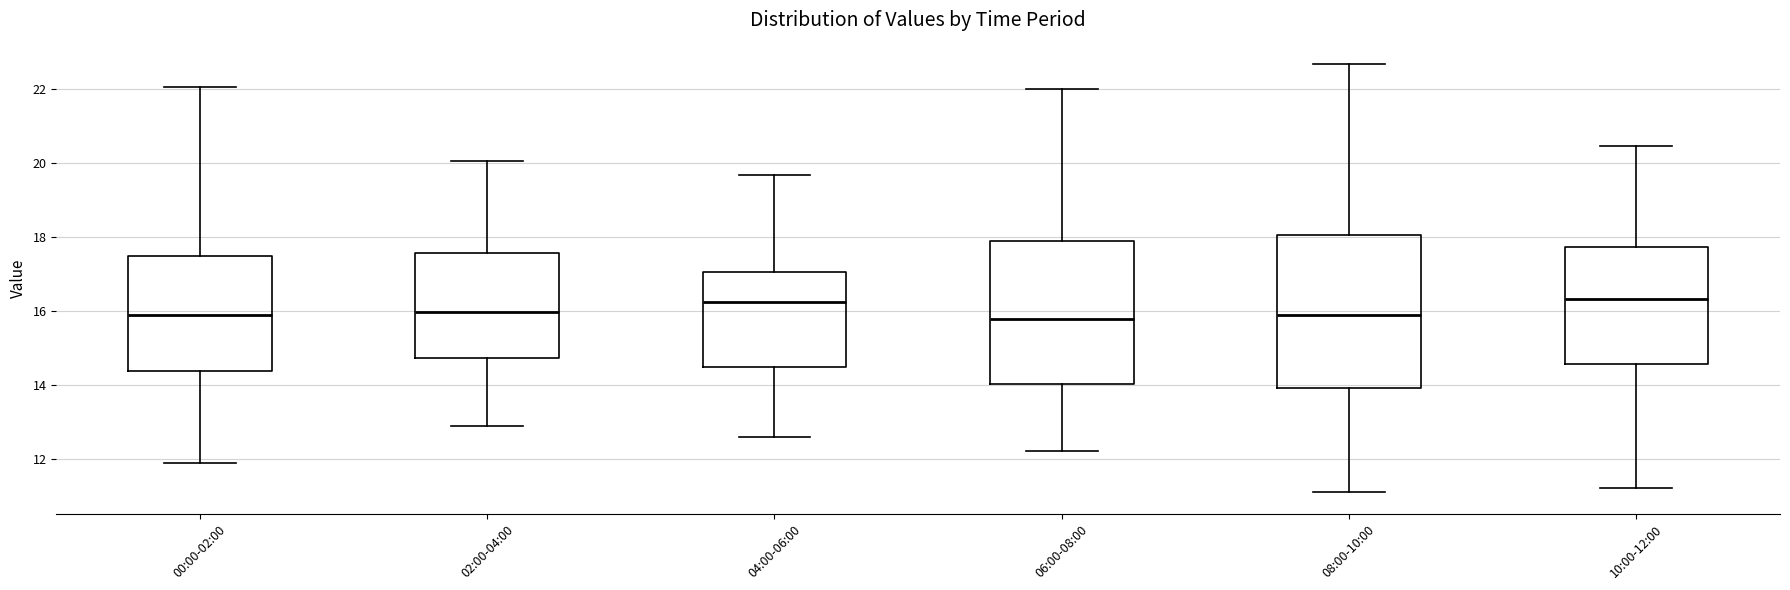

Where does the lower whisker of the box for 04:00-06:00 end on the y-axis? The values are not printed on the chart, so give them approximately, as read against the axis.

12.6